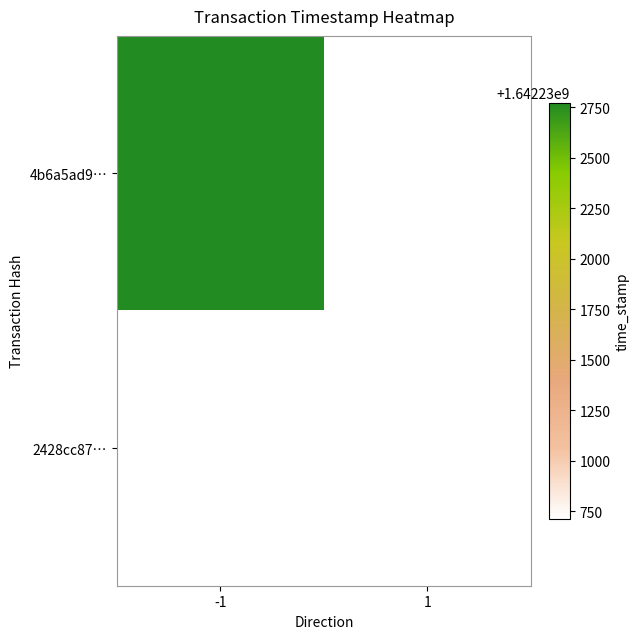

List the series in order of their overall mean, lowest first.

4b6a5ad9…, 2428cc87…